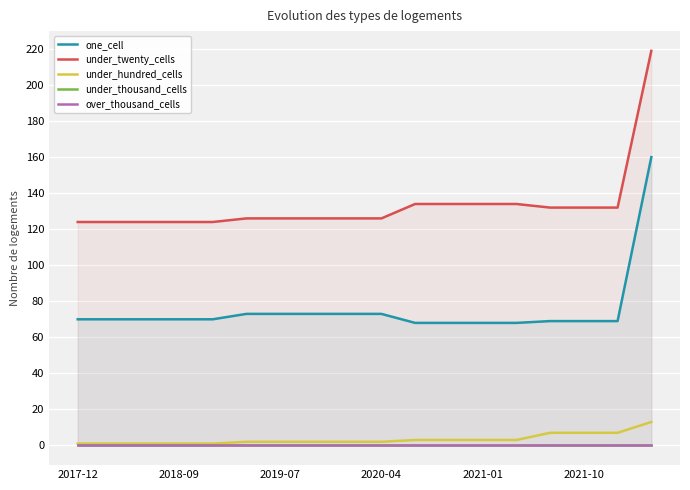

True or false: under_hundred_cells and under_twenty_cells cross at least once.

False